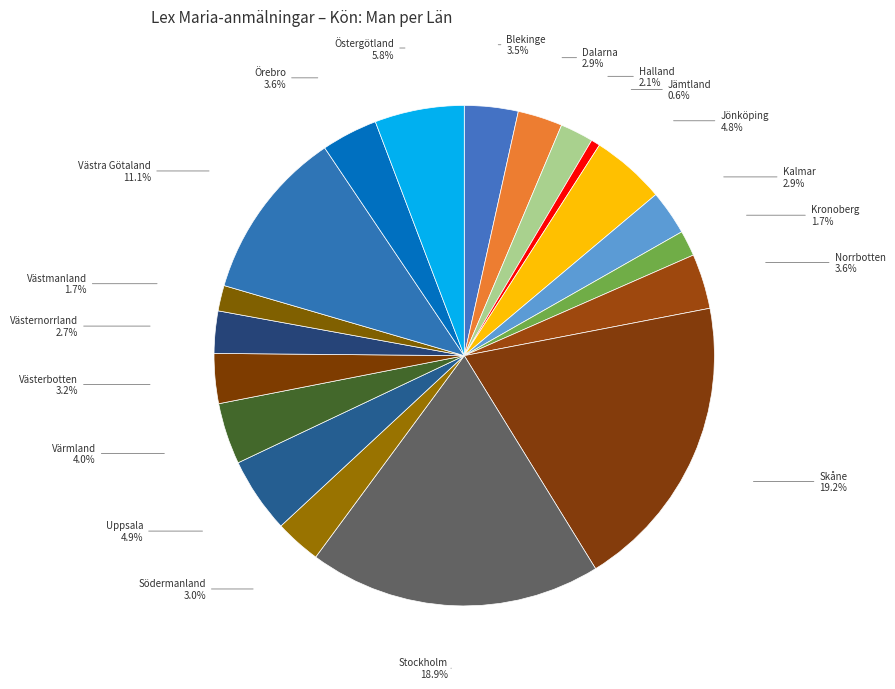

Rank the categories by value from lowest to highest.

Jämtland, Kronoberg, Västmanland, Halland, Västernorrland, Dalarna, Kalmar, Södermanland, Västerbotten, Blekinge, Norrbotten, Örebro, Värmland, Jönköping, Uppsala, Östergötland, Västra Götaland, Stockholm, Skåne